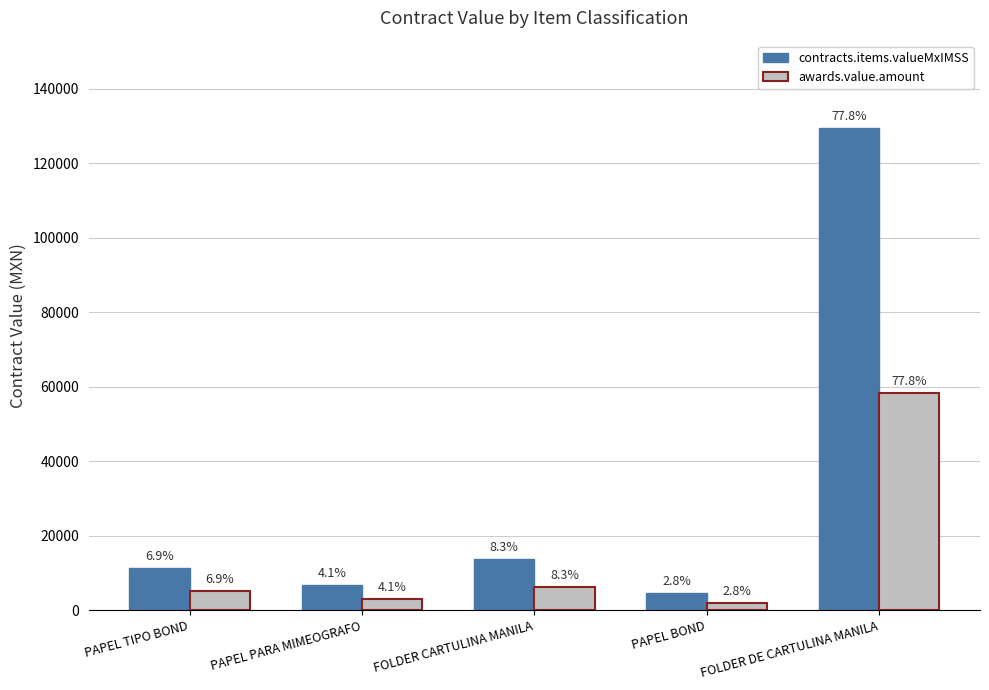

Does the chart contain stacked bars?

No